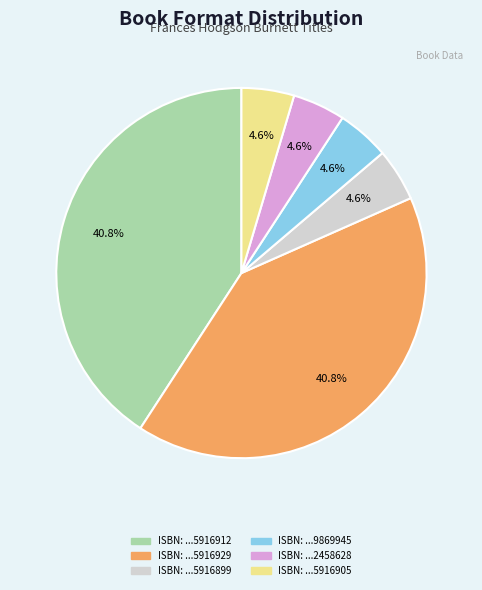

Is there any slice that represents more than half of the pie?

No